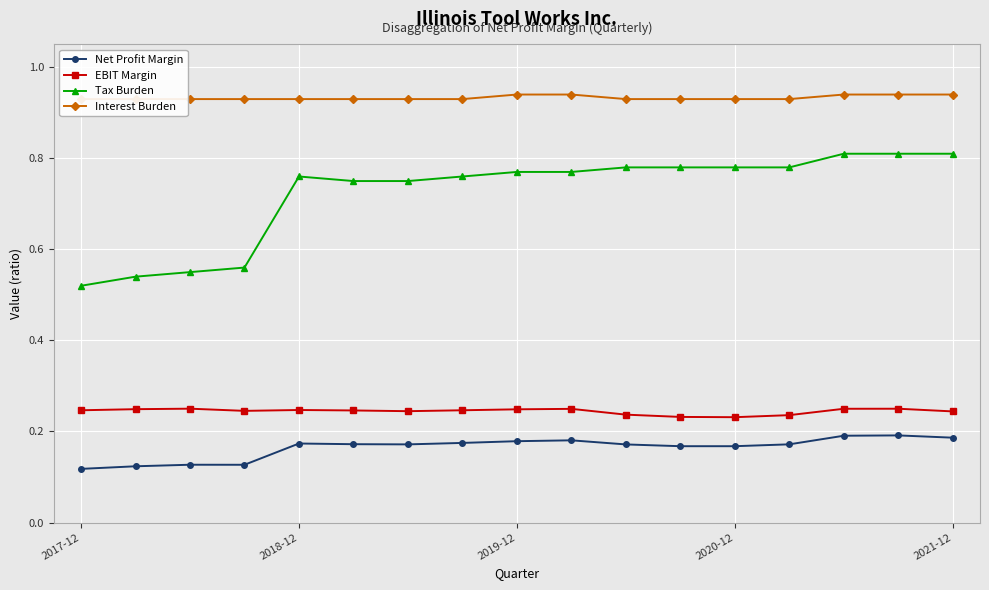

The value of Tax Burden at 2019-12 is 0.4. True or false?

False